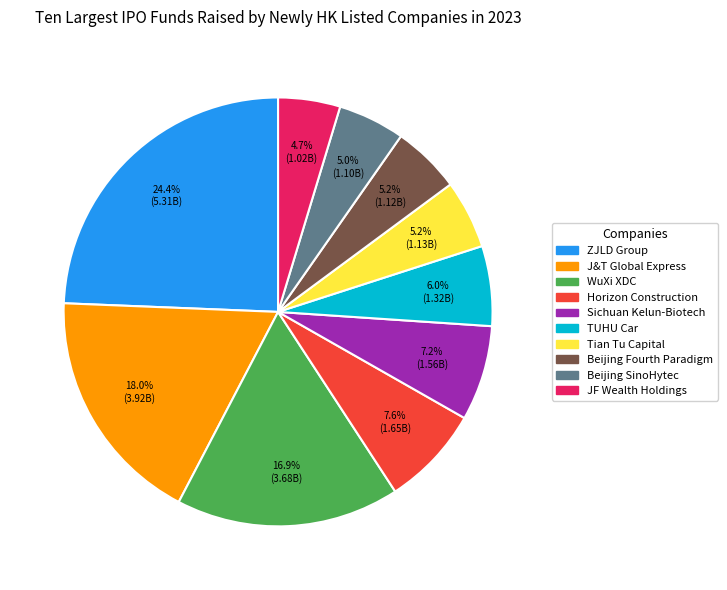

Which has a higher value, TUHU Car or Horizon Construction?

Horizon Construction